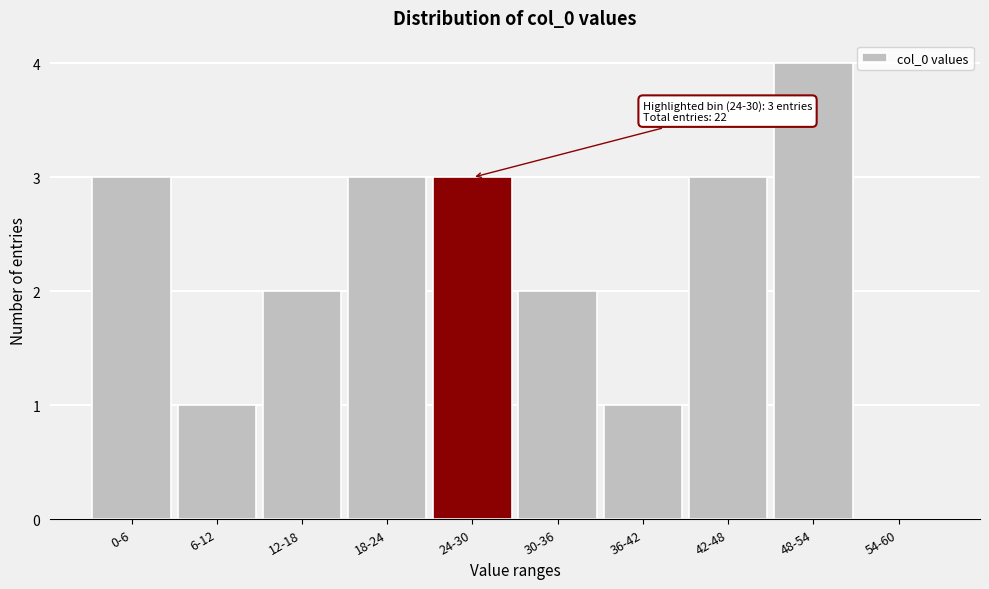

Reading left to right, transcribe all the data shown in this chart.

0-6=3	6-12=1	12-18=2	18-24=3	24-30=3	30-36=2	36-42=1	42-48=3	48-54=4	54-60=0